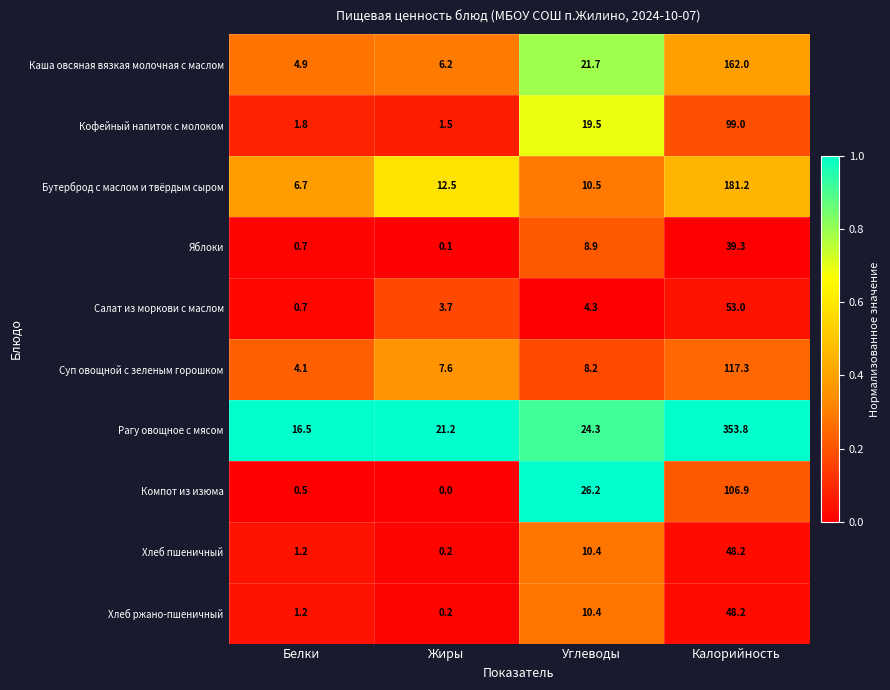

Between Жиры and Углеводы, which series saw the biggest shift?

Компот из изюма